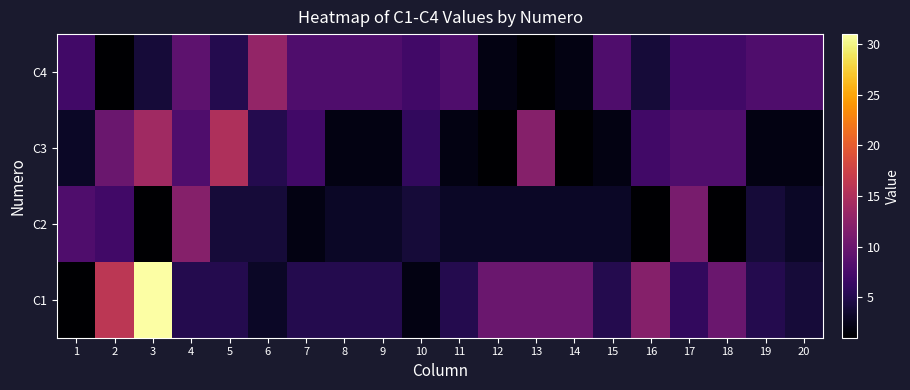

What is the spread (max minus min) of values at 18?

9